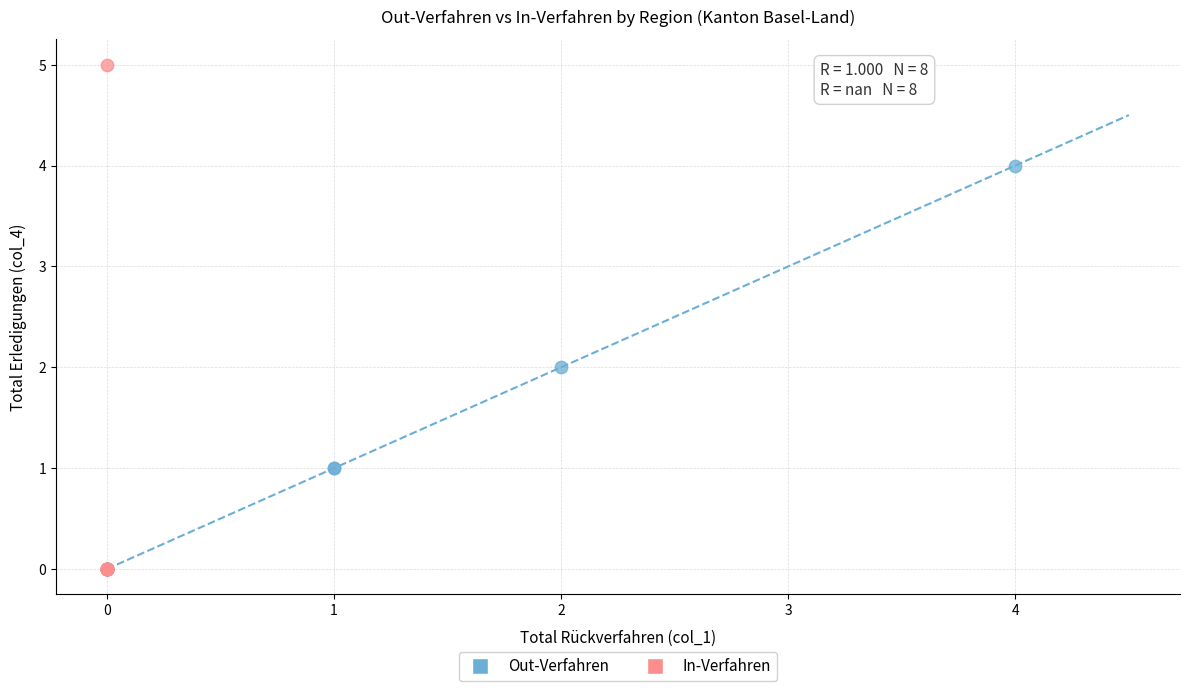

Which series contains the highest Y value?

In-Verfahren